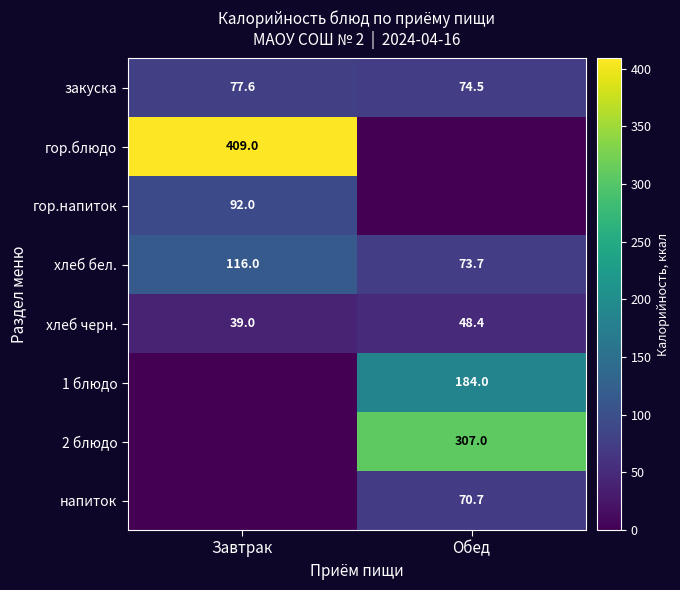

What is the total value across all series at Обед?

758.2